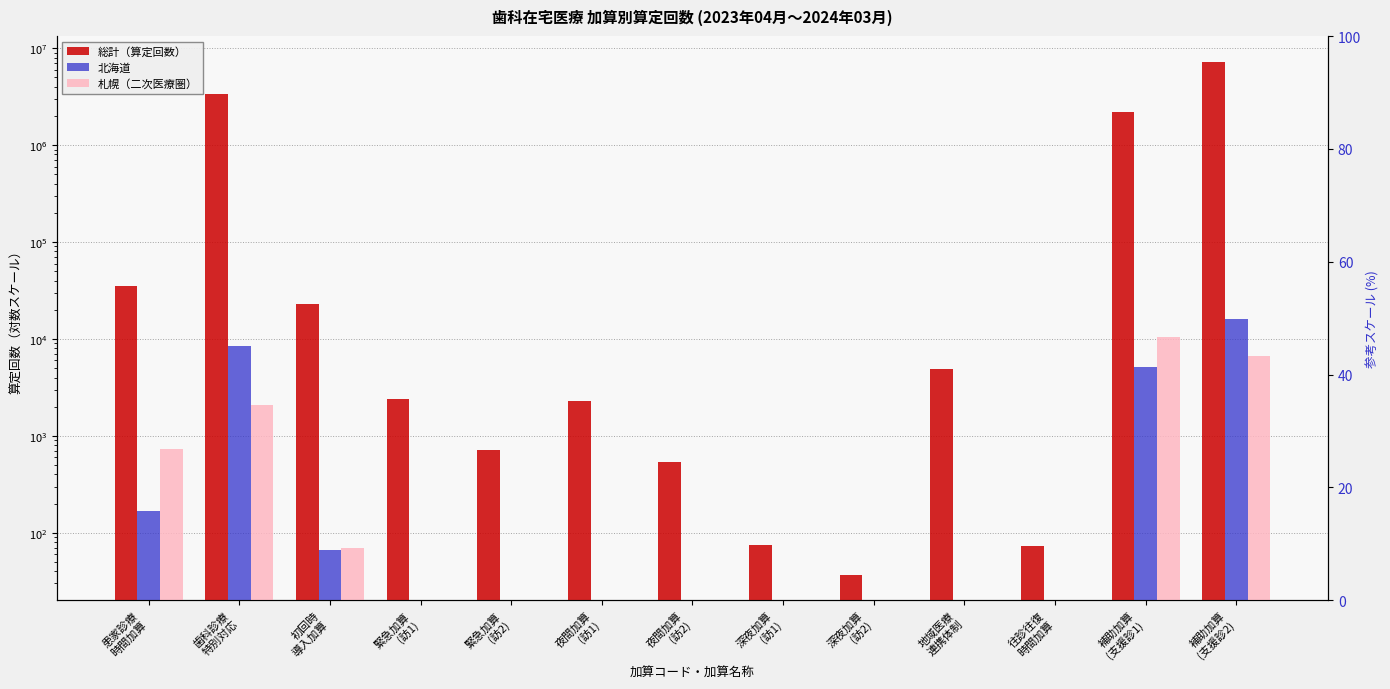

What are all the series names shown in the legend?

総計（算定回数）, 北海道, 札幌（二次医療圏）